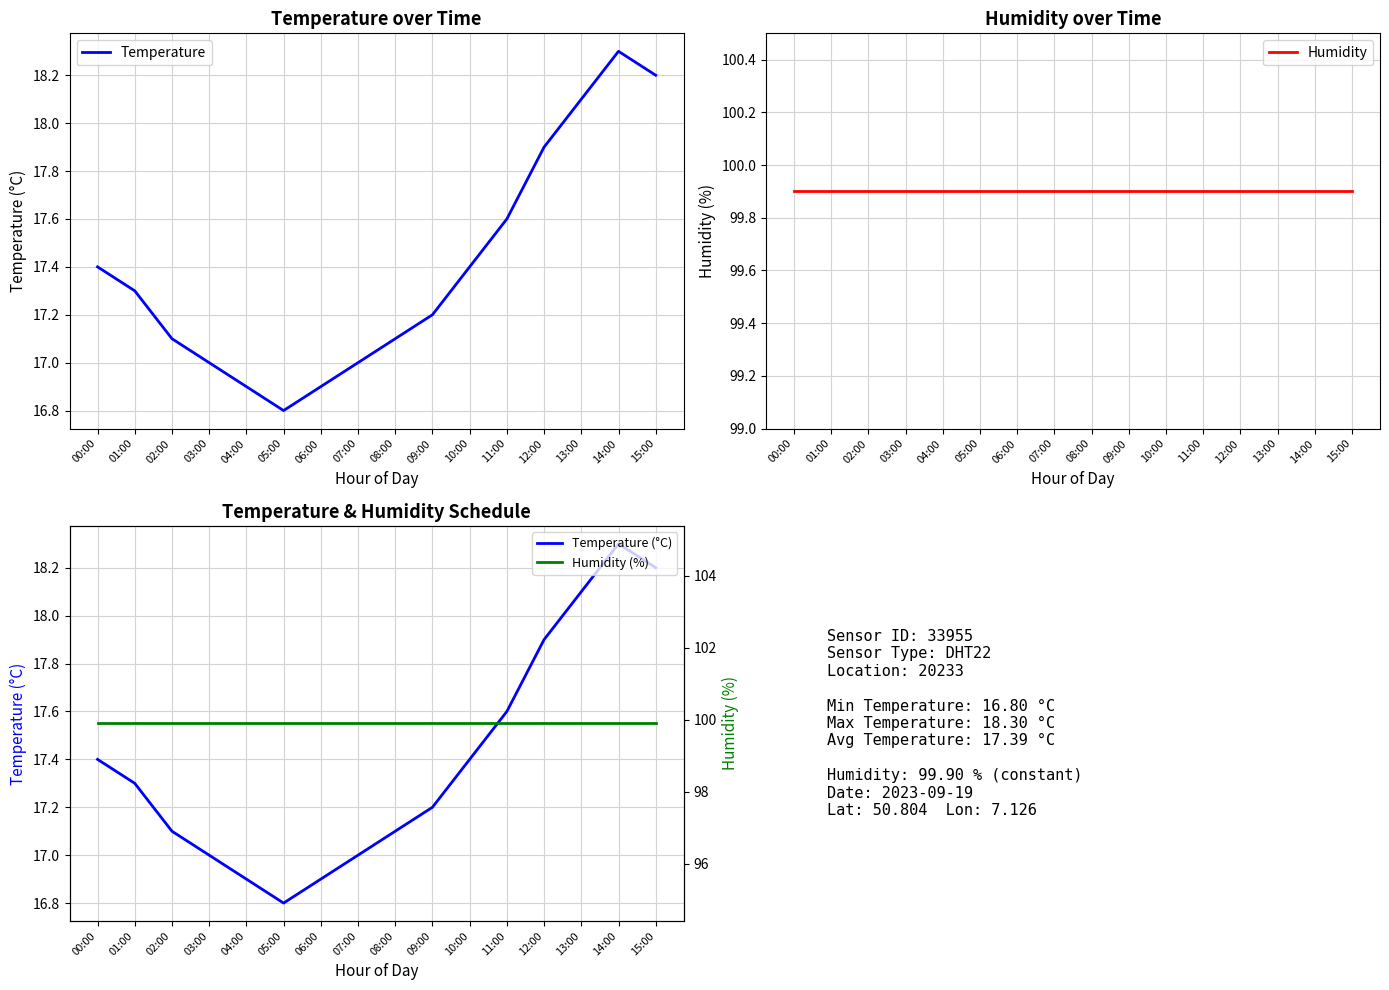

True or false: Humidity (%) and Humidity intersect in this chart.

False